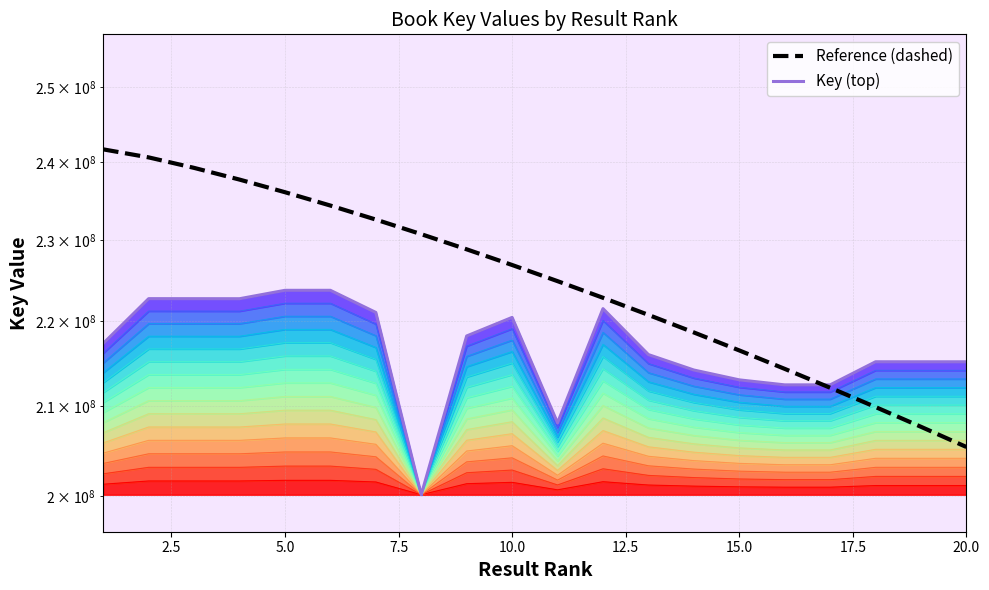

What is the sum of all Key (top) values?

4336515596.0